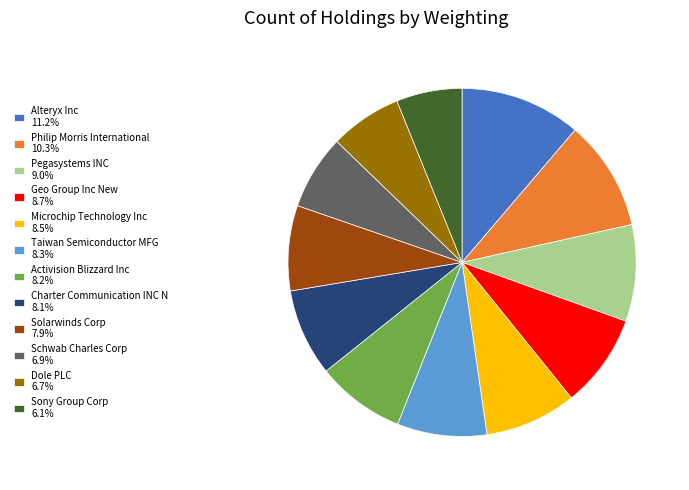

Count the number of slices in the pie.

12